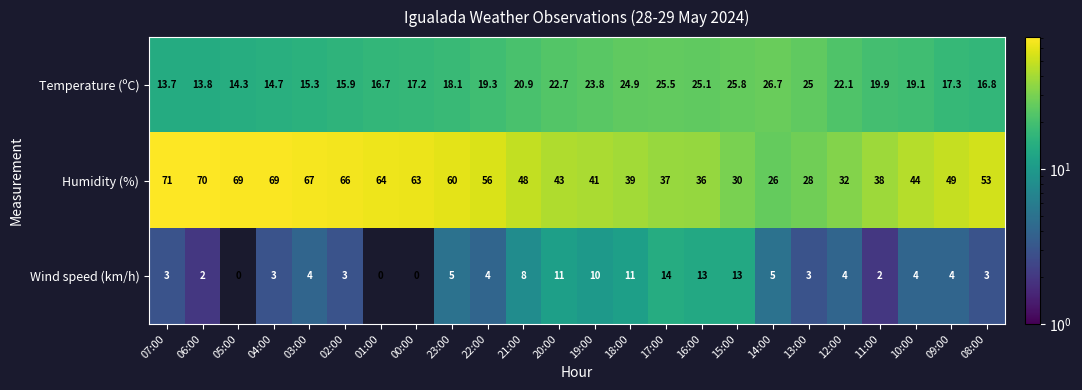

What is the lowest value of the Humidity (%) series?

26.0